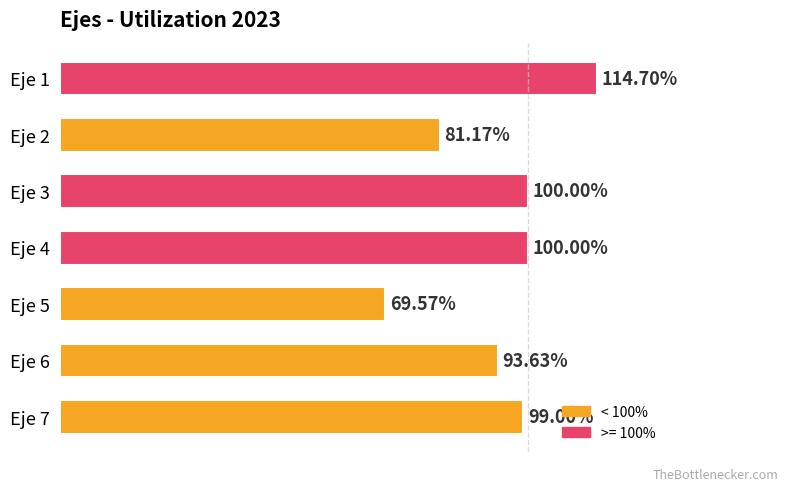

Does the chart contain any negative values?

No